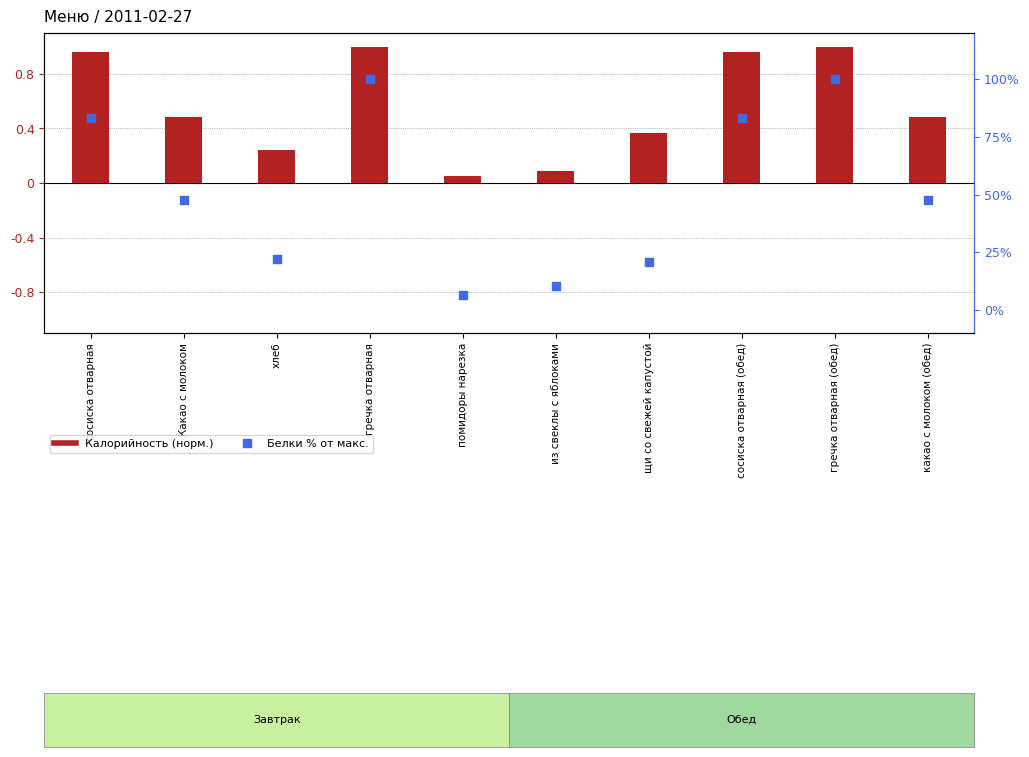

Which series has the largest total across all categories?

Белки % от макс.